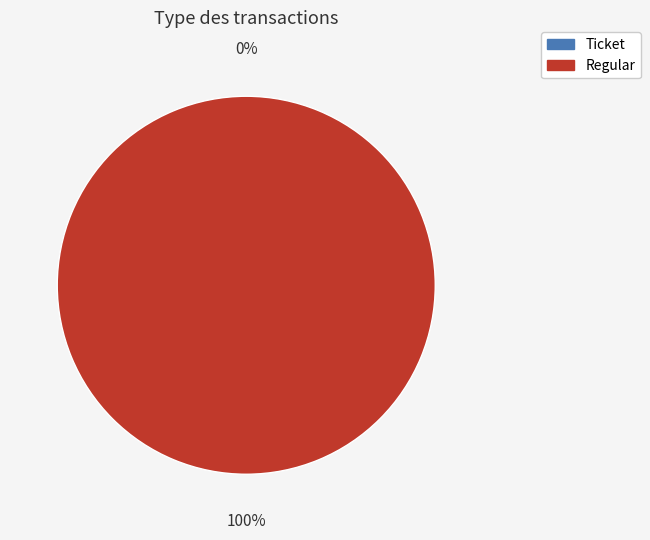

To the nearest percent, what is the combined percentage of Ticket and Regular?

100%